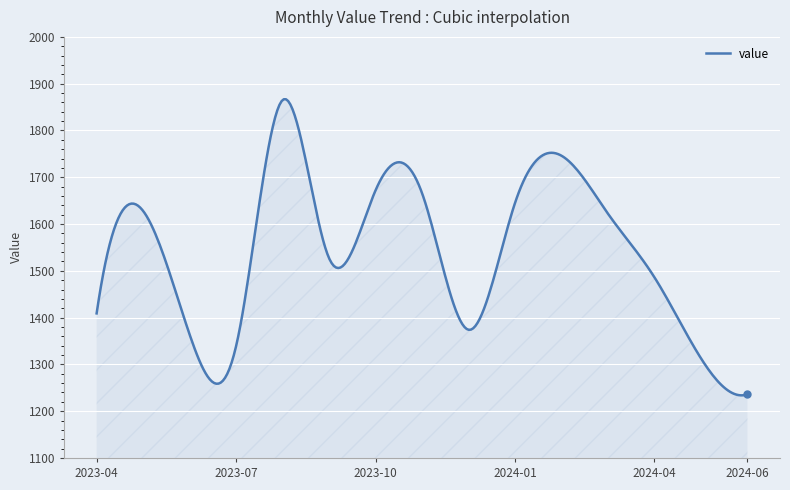

What is the greatest value displayed?

1866.7